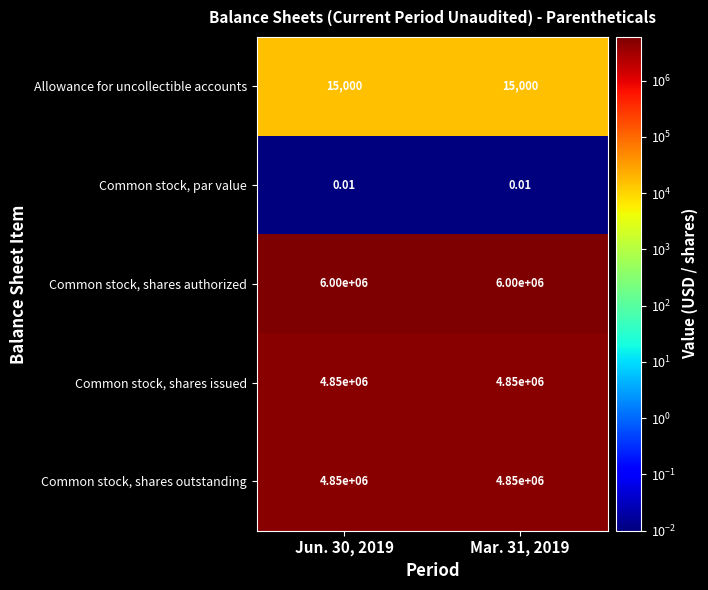

Is the value of Allowance for uncollectible accounts at Jun. 30, 2019 greater than the value of Common stock, shares outstanding at Jun. 30, 2019?

No